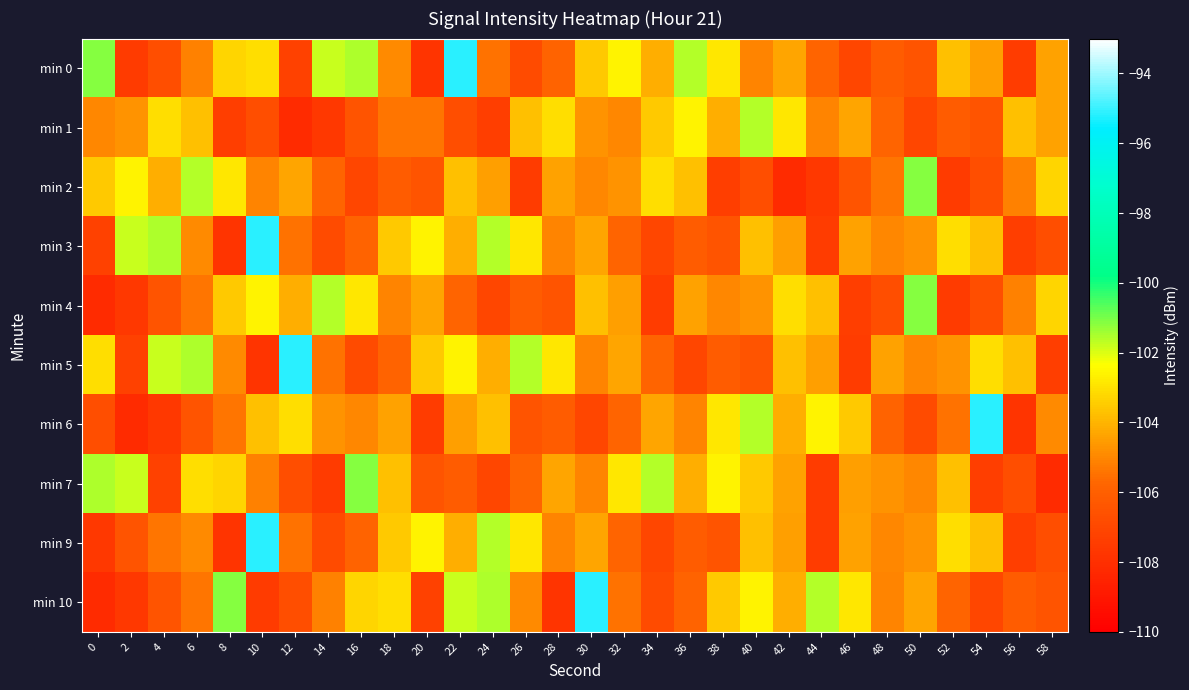

List the series in order of their peak value, lowest first.

min 1, min 2, min 4, min 7, min 0, min 3, min 5, min 6, min 9, min 10